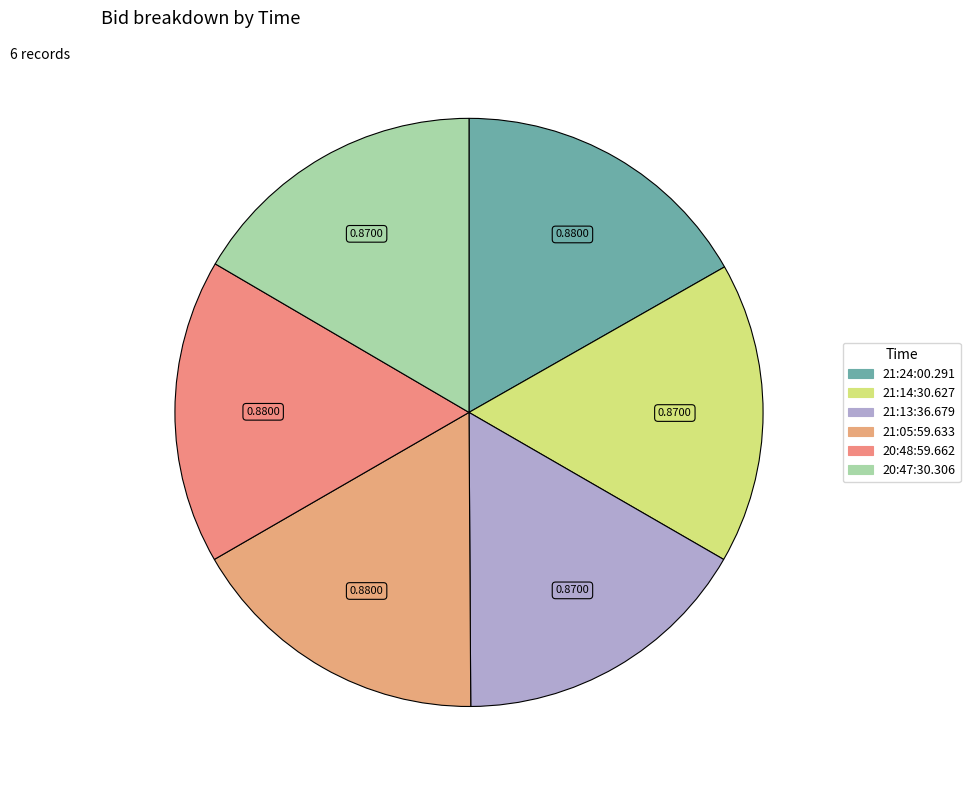

Count the number of slices in the pie.

6